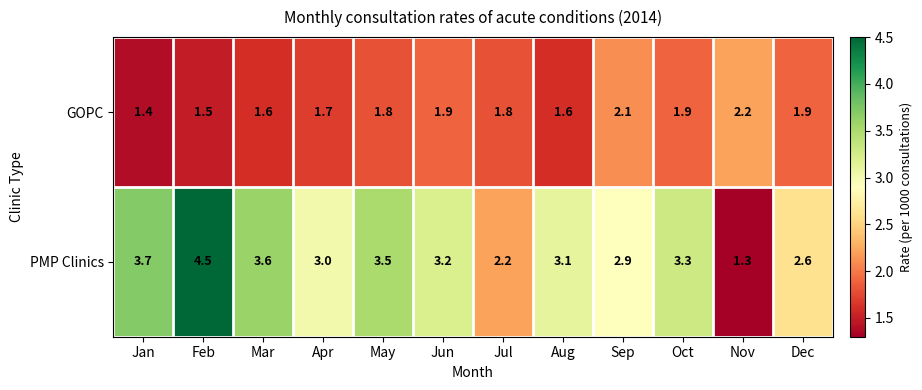

The value of PMP Clinics at Oct is 3.3. True or false?

True